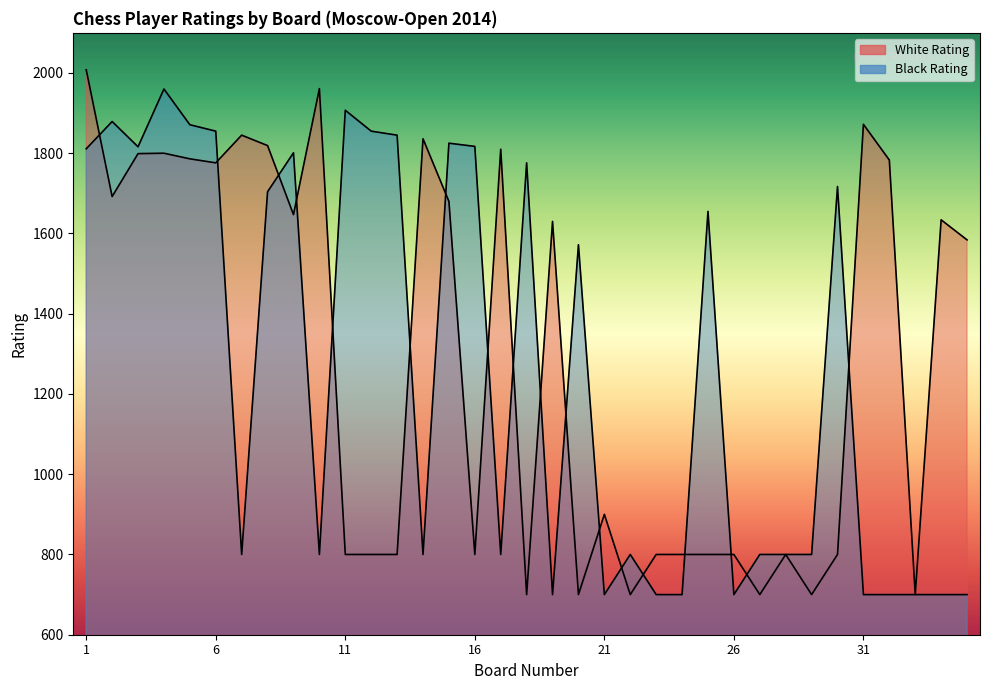

Which has a higher value, 4 or 11?

4